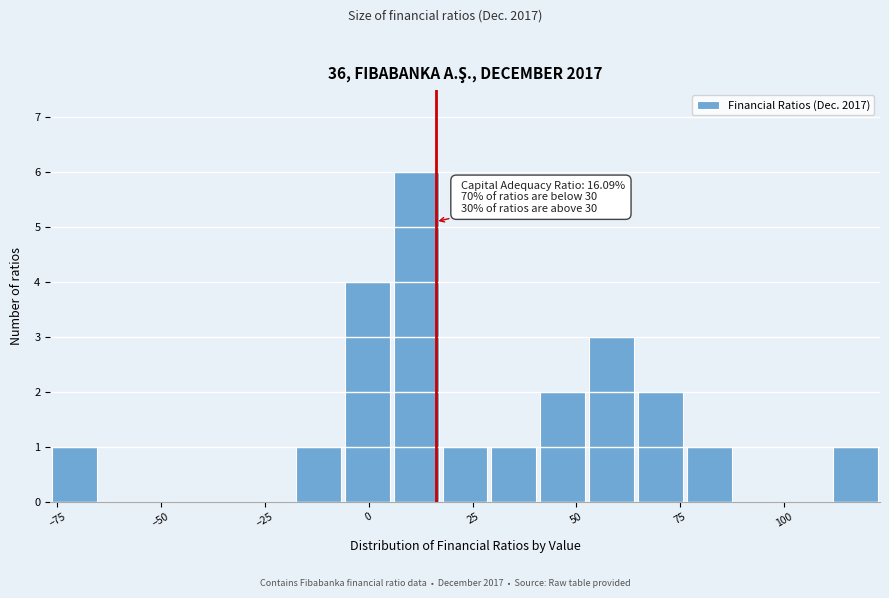

Around what value on the x-axis is the tallest bar? Give the approximate position of its centre, as read against the axis.

10